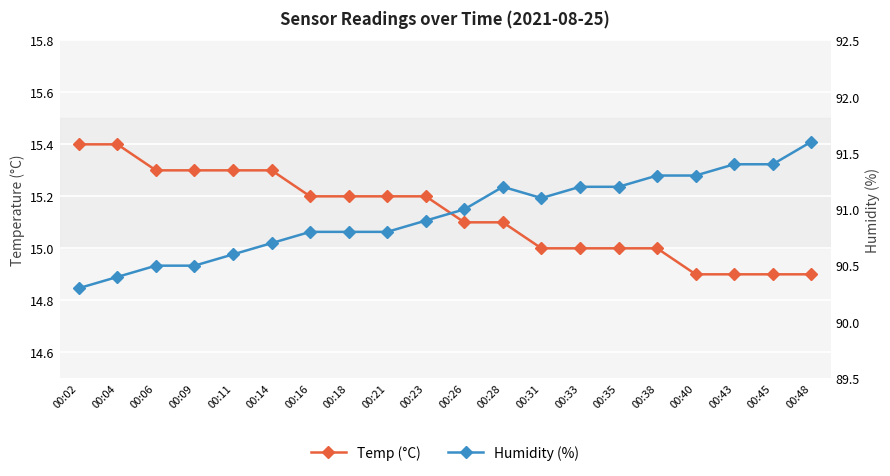

Reading left to right, list all the values displayed in this chart.

Temp (°C): 00:02=15.4	00:04=15.4	00:06=15.3	00:09=15.3	00:11=15.3	00:14=15.3	00:16=15.2	00:18=15.2	00:21=15.2	00:23=15.2	00:26=15.1	00:28=15.1	00:31=15.0	00:33=15.0	00:35=15.0	00:38=15.0	00:40=14.9	00:43=14.9	00:45=14.9	00:48=14.9
Humidity (%): 00:02=90.3	00:04=90.4	00:06=90.5	00:09=90.5	00:11=90.6	00:14=90.7	00:16=90.8	00:18=90.8	00:21=90.8	00:23=90.9	00:26=91.0	00:28=91.2	00:31=91.1	00:33=91.2	00:35=91.2	00:38=91.3	00:40=91.3	00:43=91.4	00:45=91.4	00:48=91.6